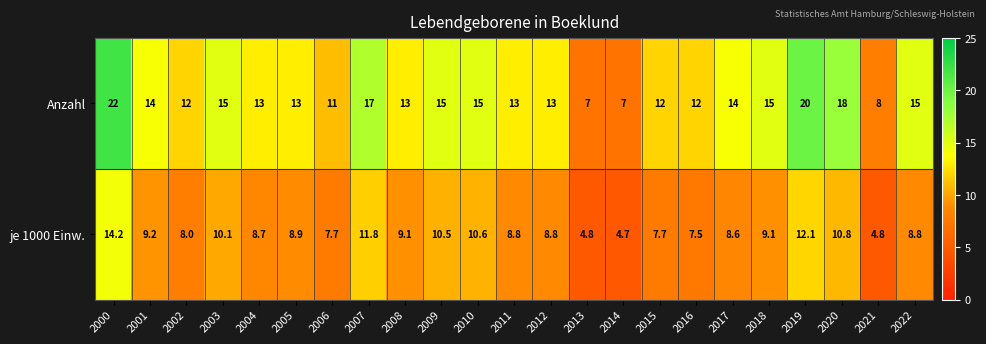

What is the difference between the Anzahl values at 2012 and 2017?

1.0